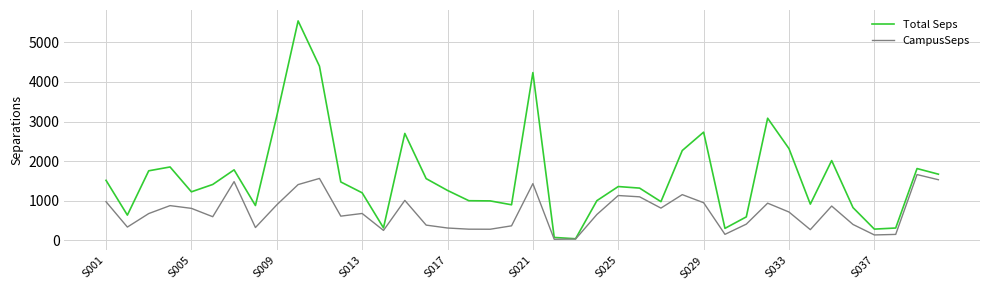

What is the maximum value shown in the chart?

5541.6